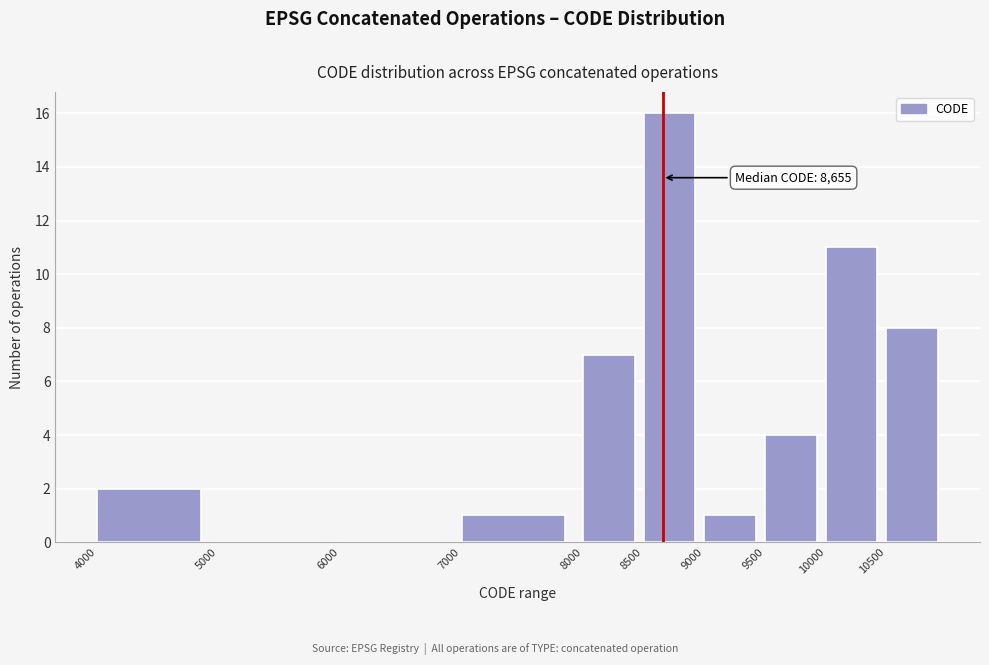

Which range on the x-axis has the tallest bar?

8500 to 9000